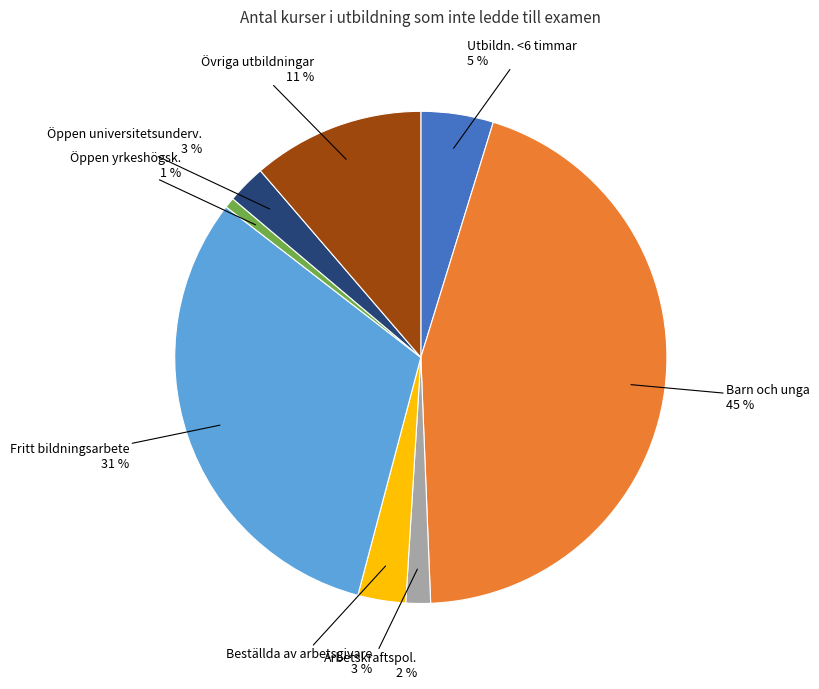

Is it true that Arbetskraftspol. is 11% of the pie?

False